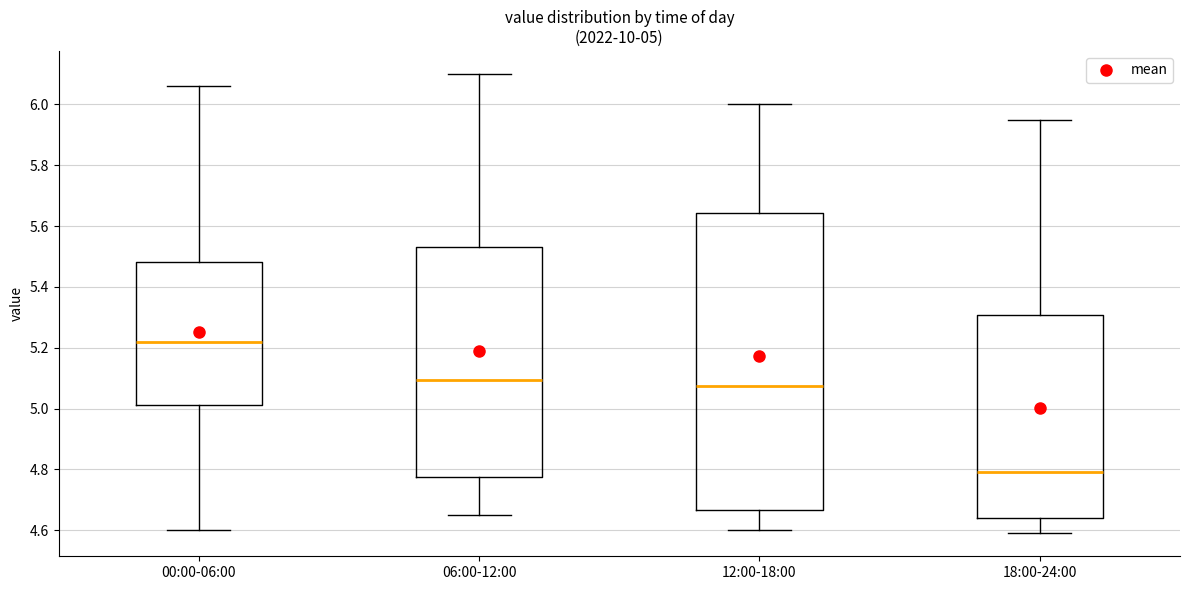

Comparing the boxes themselves (not the whiskers), which one is the tallest?

12:00-18:00